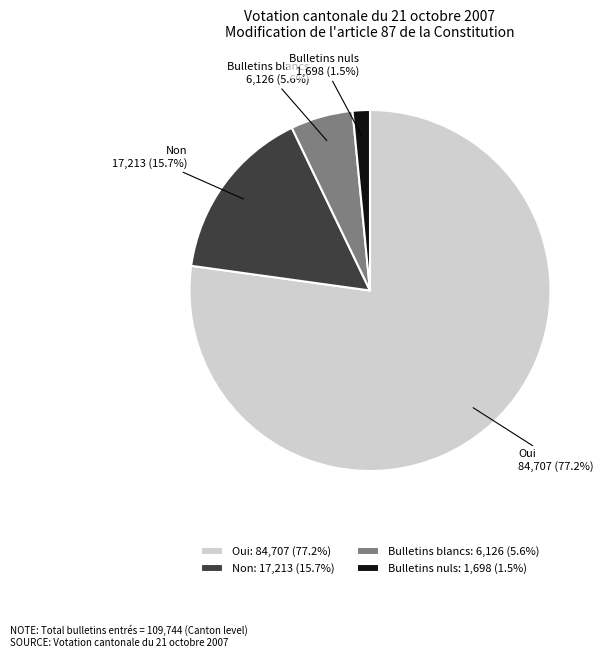

Which slice represents more than half of the pie?

Oui